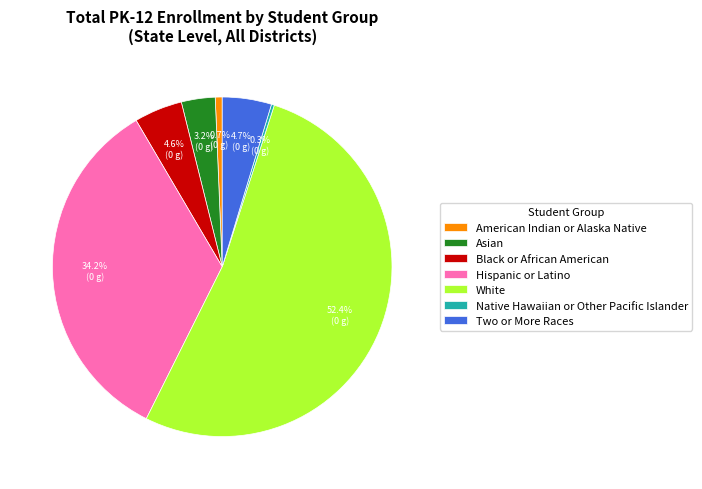

Which slice is the largest?

White